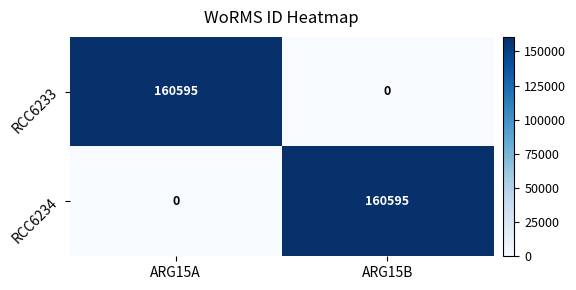

At how many categories does at least one series exceed 134947?

2